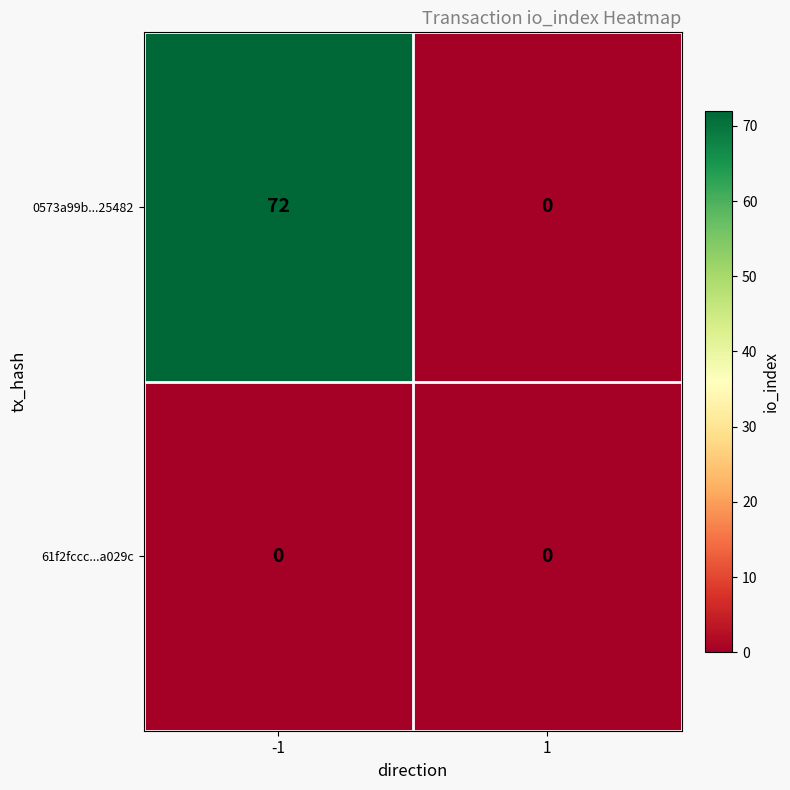

Count the number of data series in this chart.

2